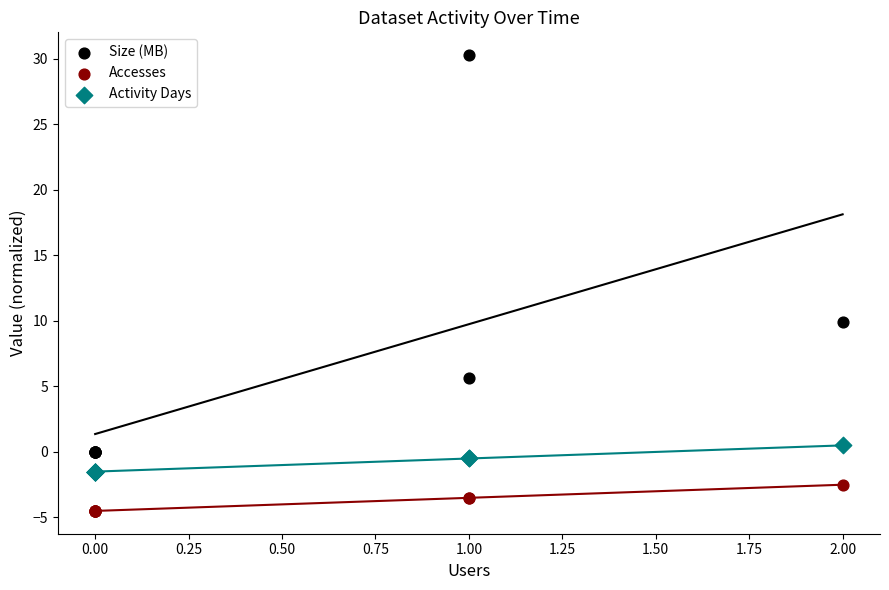

In the Size (MB) series, what Y value is closest to 15?

9.9